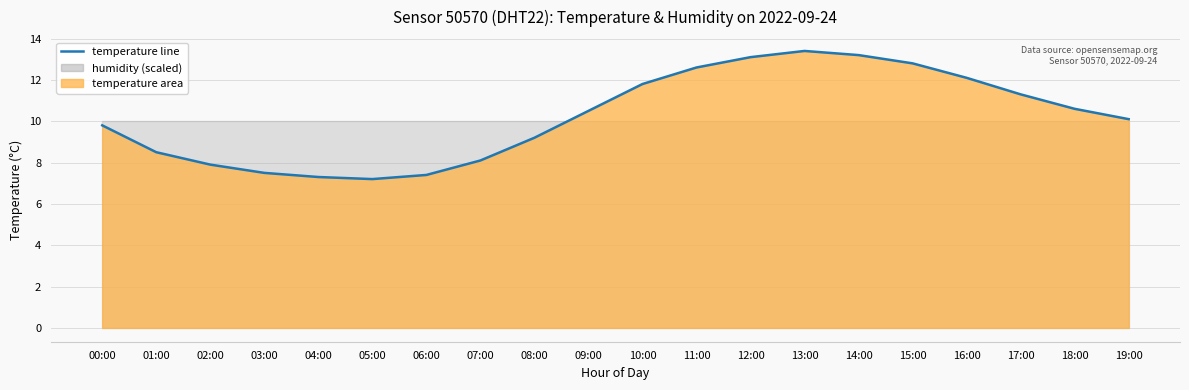

Where is the first local minimum?

05:00